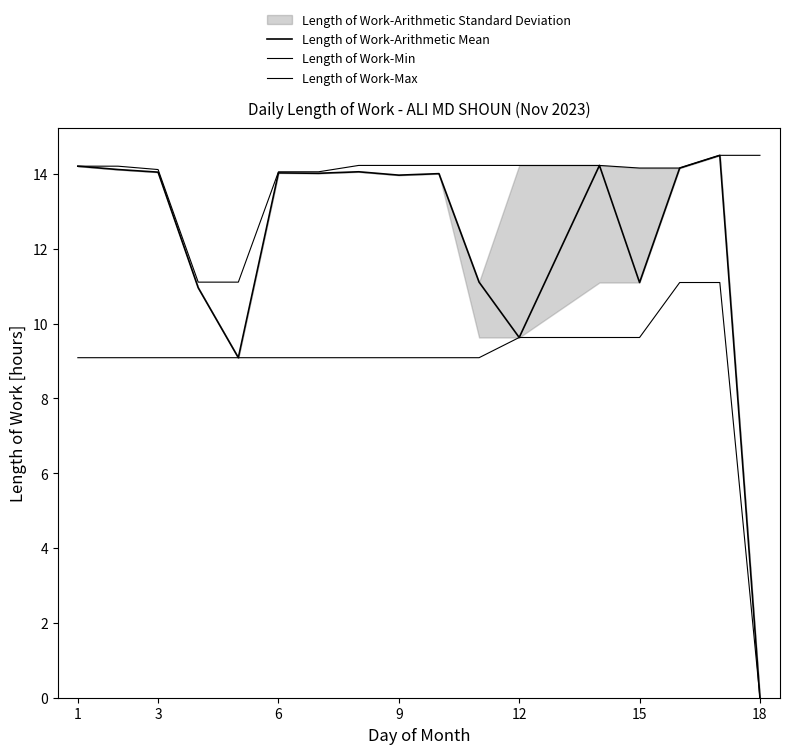

Reading left to right, list all the values displayed in this chart.

Length of Work-Arithmetic Mean: 14.2	14.1	14.1	11.0	9.1	14.0	14.0	14.1	14.0	14.0	11.1	9.6	14.2	11.1	14.2	14.5	0.0
Length of Work-Min: 9.1	9.1	9.1	9.1	9.1	9.1	9.1	9.1	9.1	9.1	9.1	9.6	9.6	9.6	11.1	11.1	0.0
Length of Work-Max: 14.2	14.2	14.1	11.1	11.1	14.1	14.1	14.2	14.2	14.2	14.2	14.2	14.2	14.2	14.2	14.5	14.5